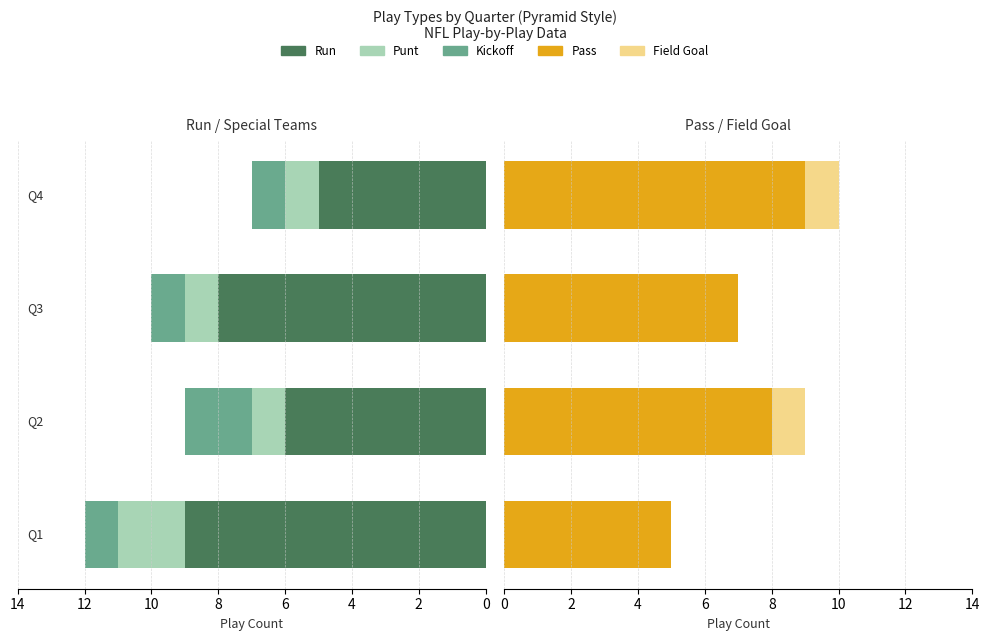

How many bars are there in total?

20